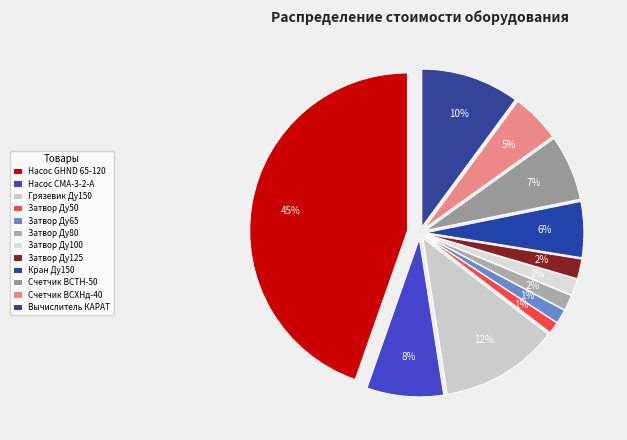

What is the largest slice in the pie chart?

Насос GHND 65-120